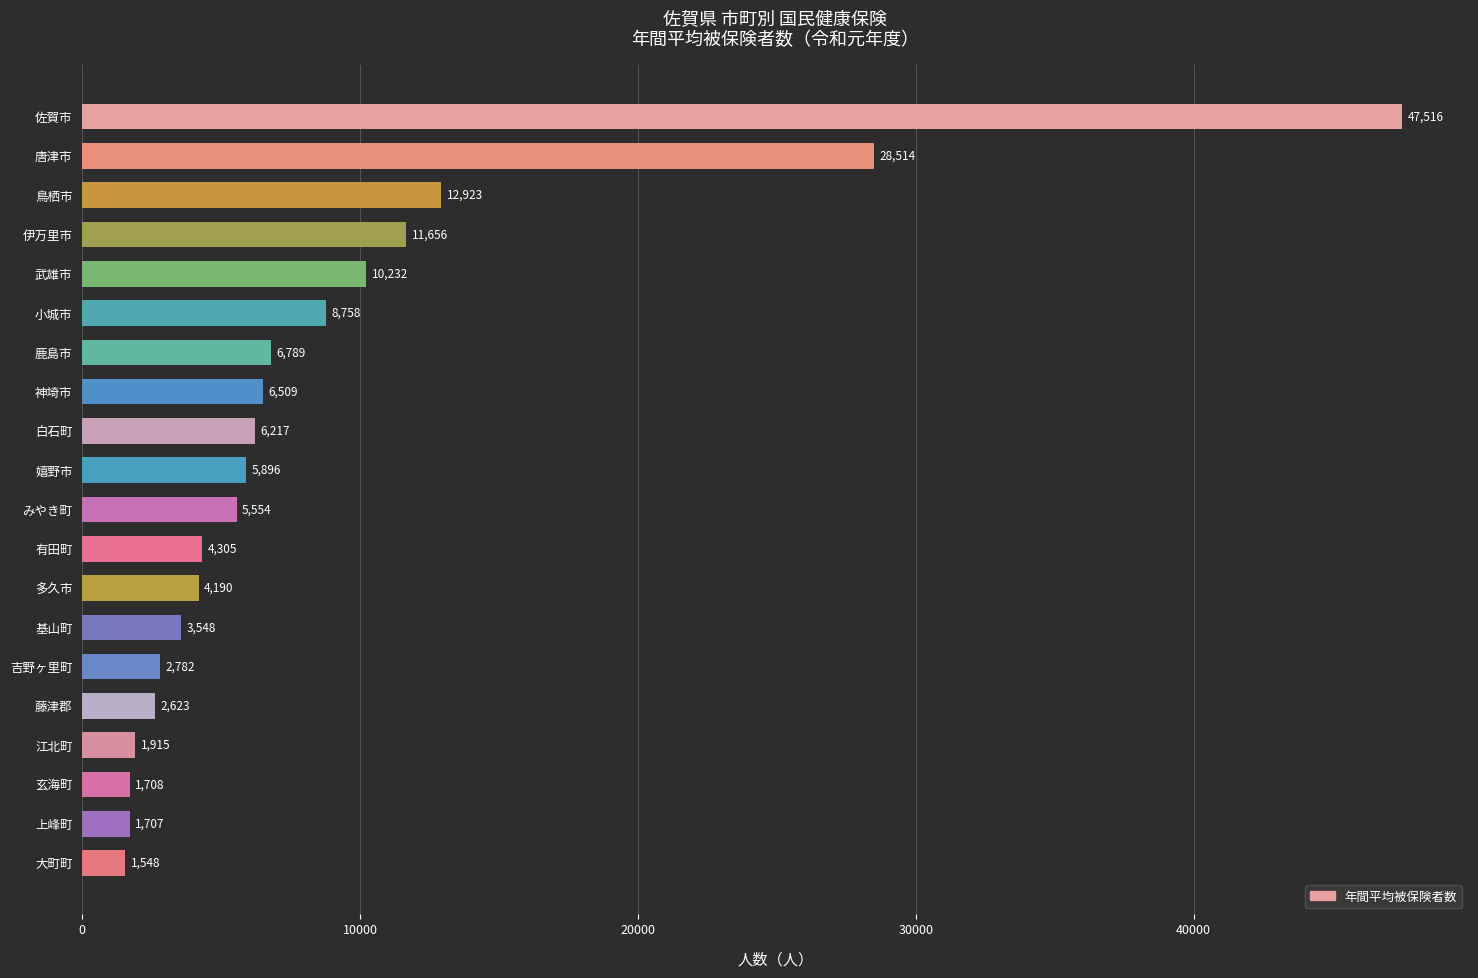

At which label is the value closest to 24532?

唐津市